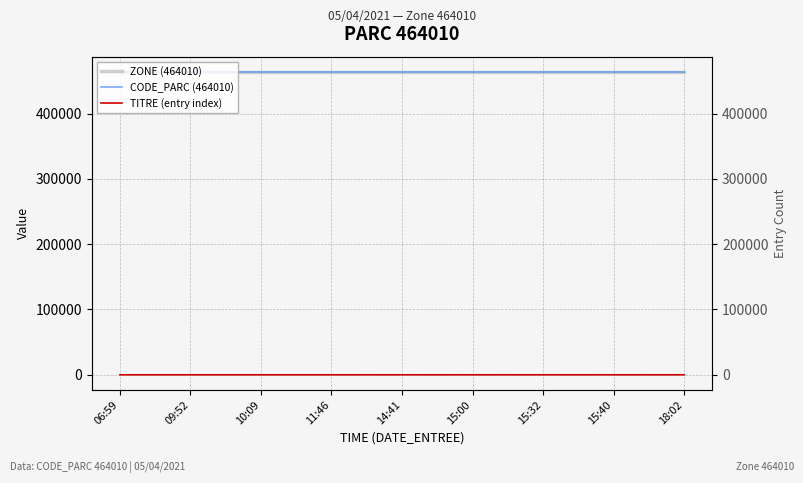

Is it true that ZONE (464010) equals 217423 at 15:40?

False